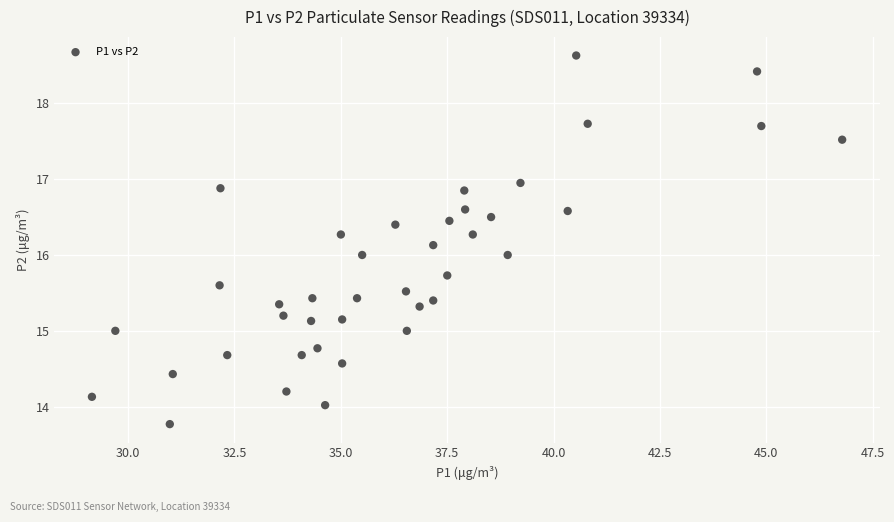

What is the range of Y values (max minus min)?

4.9